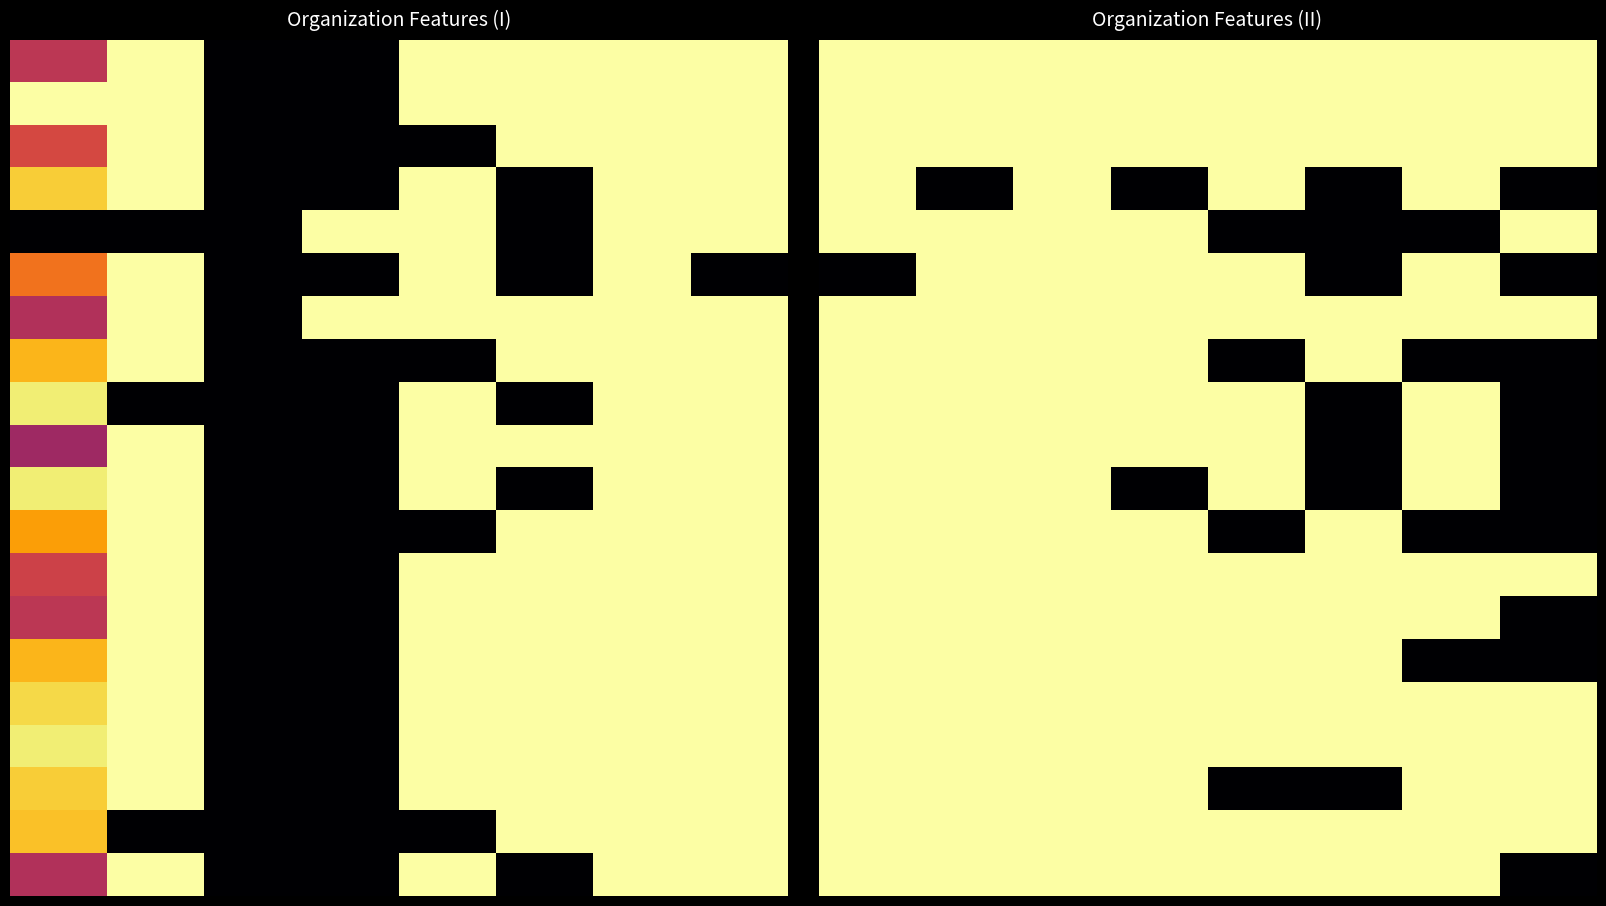

At which category does the chart reach its minimum across all series?

1